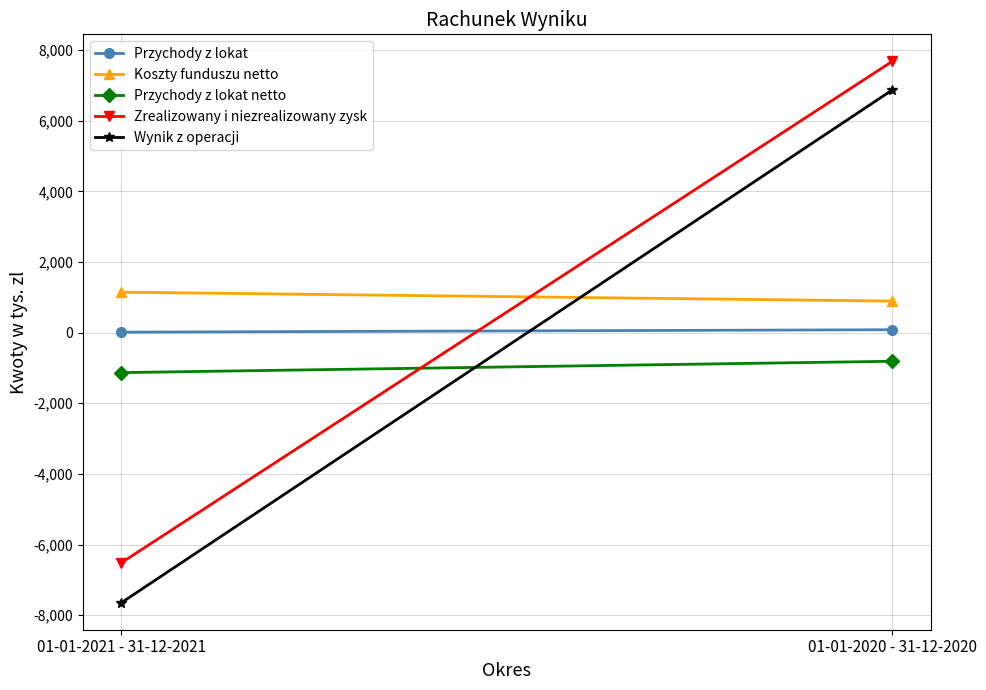

Rank the series at 01-01-2021 - 31-12-2021 from lowest to highest value.

Wynik z operacji, Zrealizowany i niezrealizowany zysk, Przychody z lokat netto, Przychody z lokat, Koszty funduszu netto